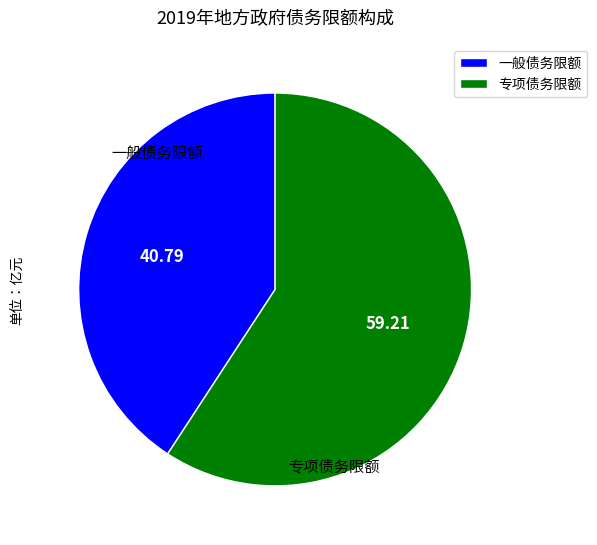

What is the ratio of the value at 专项债务限额 to the value at 一般债务限额?

1.5